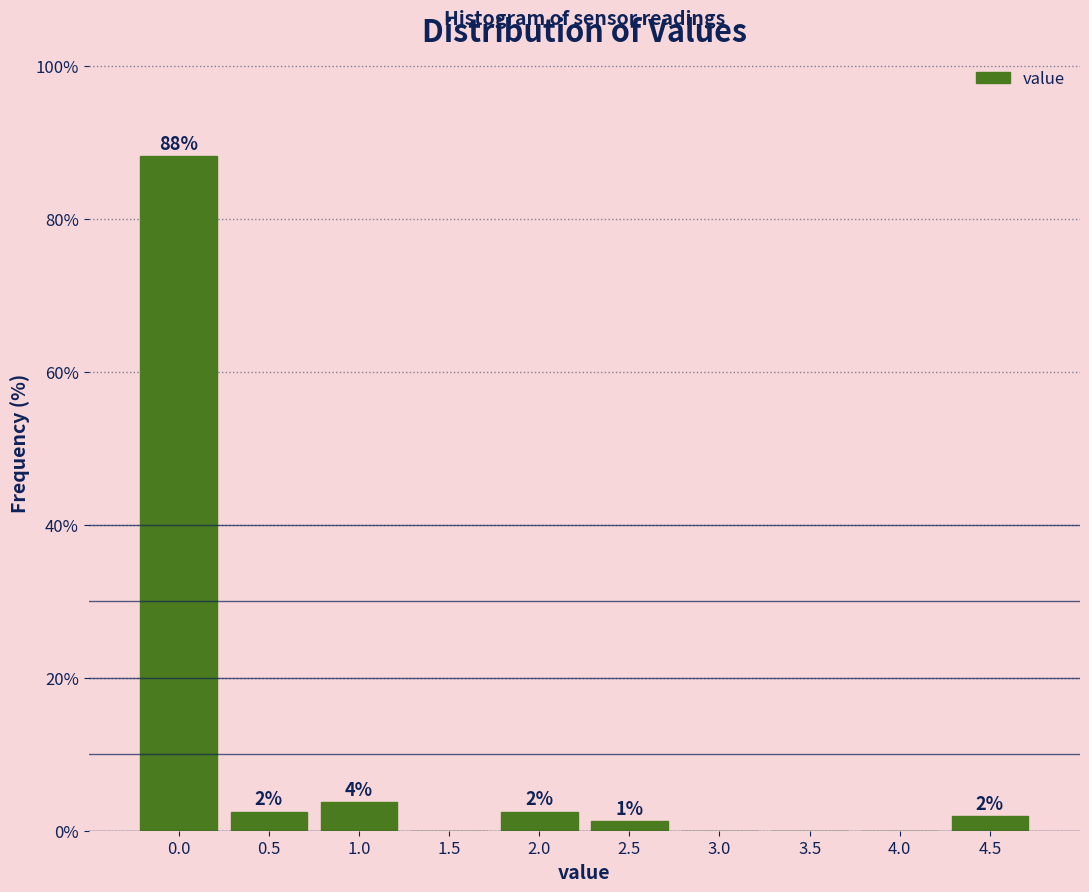

Are the bars horizontal?

No